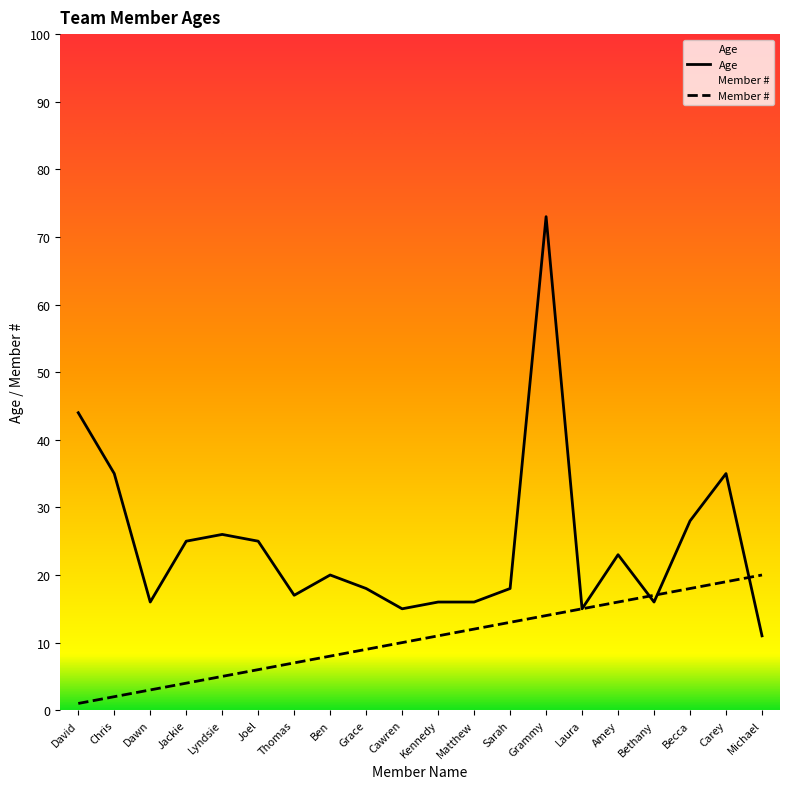

True or false: Member # has more than 1 points higher than both neighbors.

False